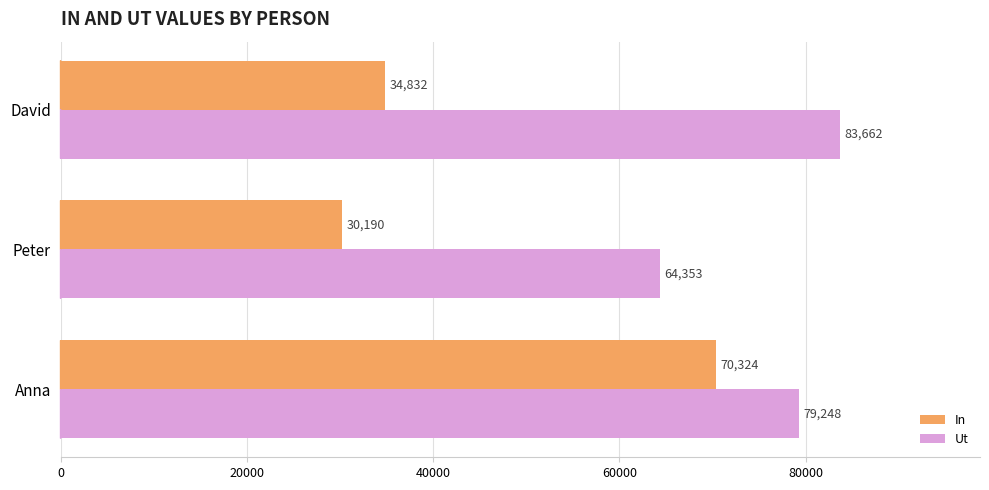

List the series in order of their peak value, lowest first.

In, Ut